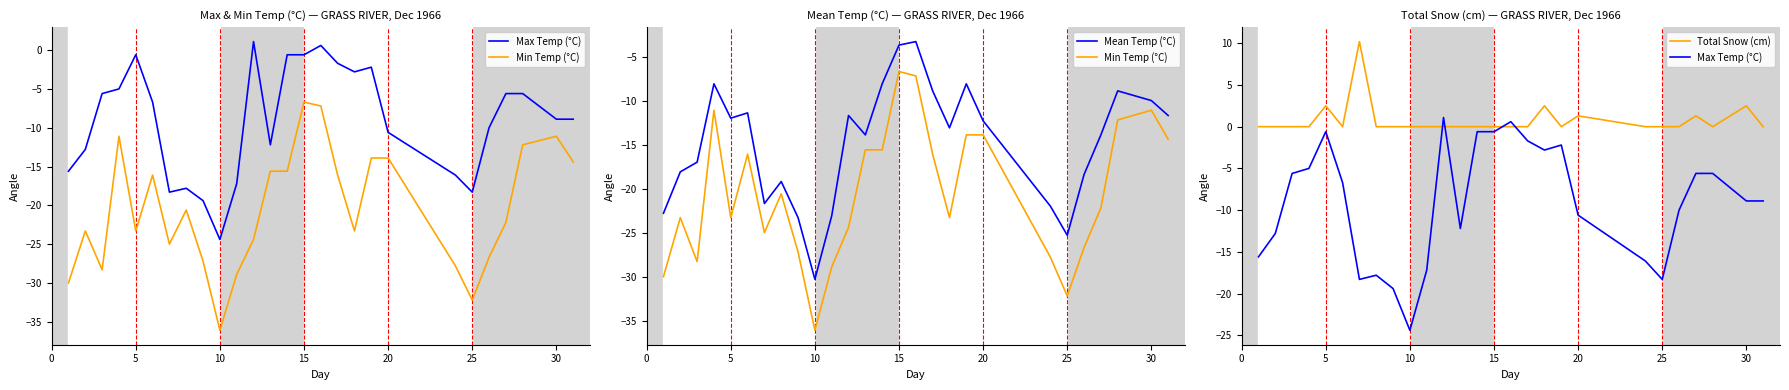

What are all the series names shown in the legend?

Max Temp (°C), Min Temp (°C), Mean Temp (°C), Total Snow (cm)